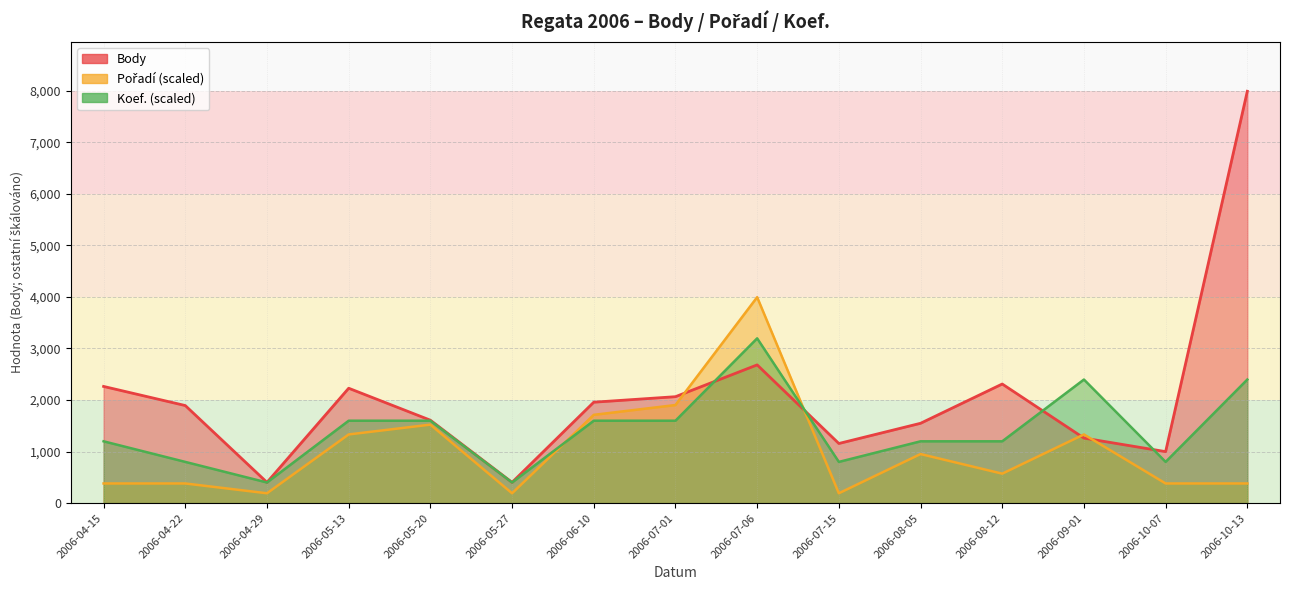

Does the chart have visible grid lines?

Yes